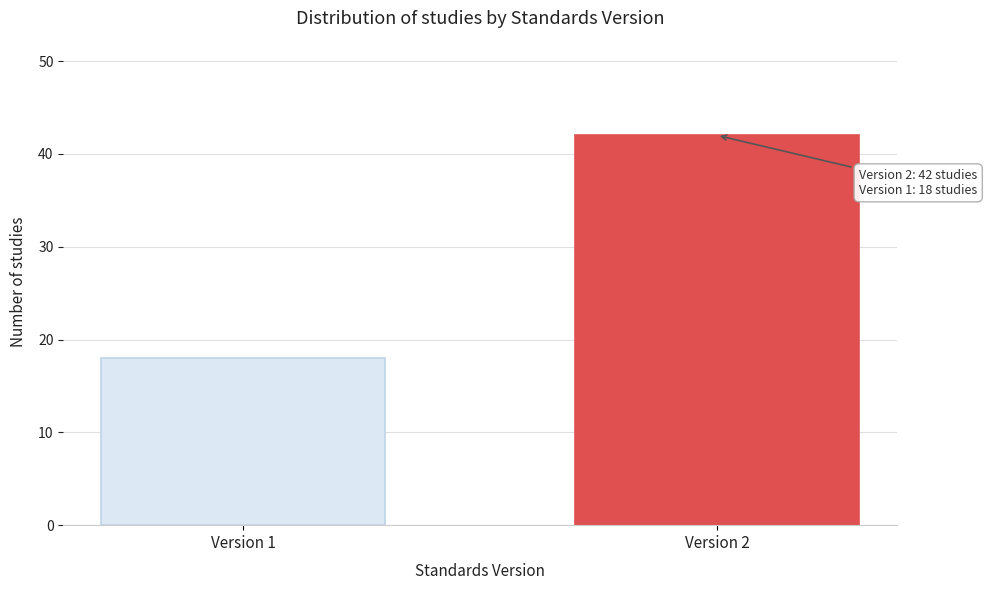

Reading left to right, extract all data points from this chart.

18	42